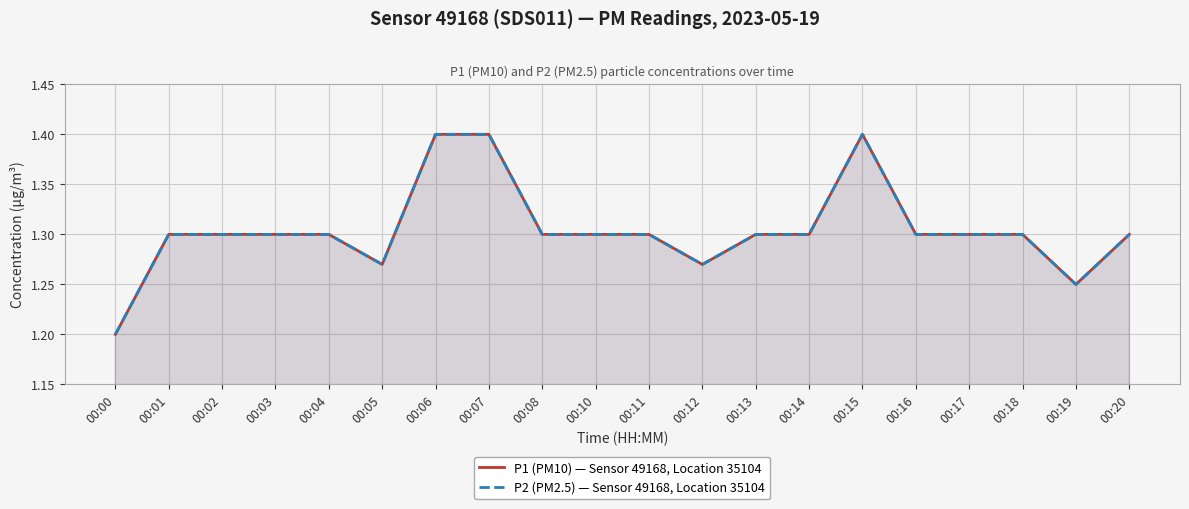

How many P2 (PM2.5) — Sensor 49168, Location 35104 values are between 1 and 2?

20